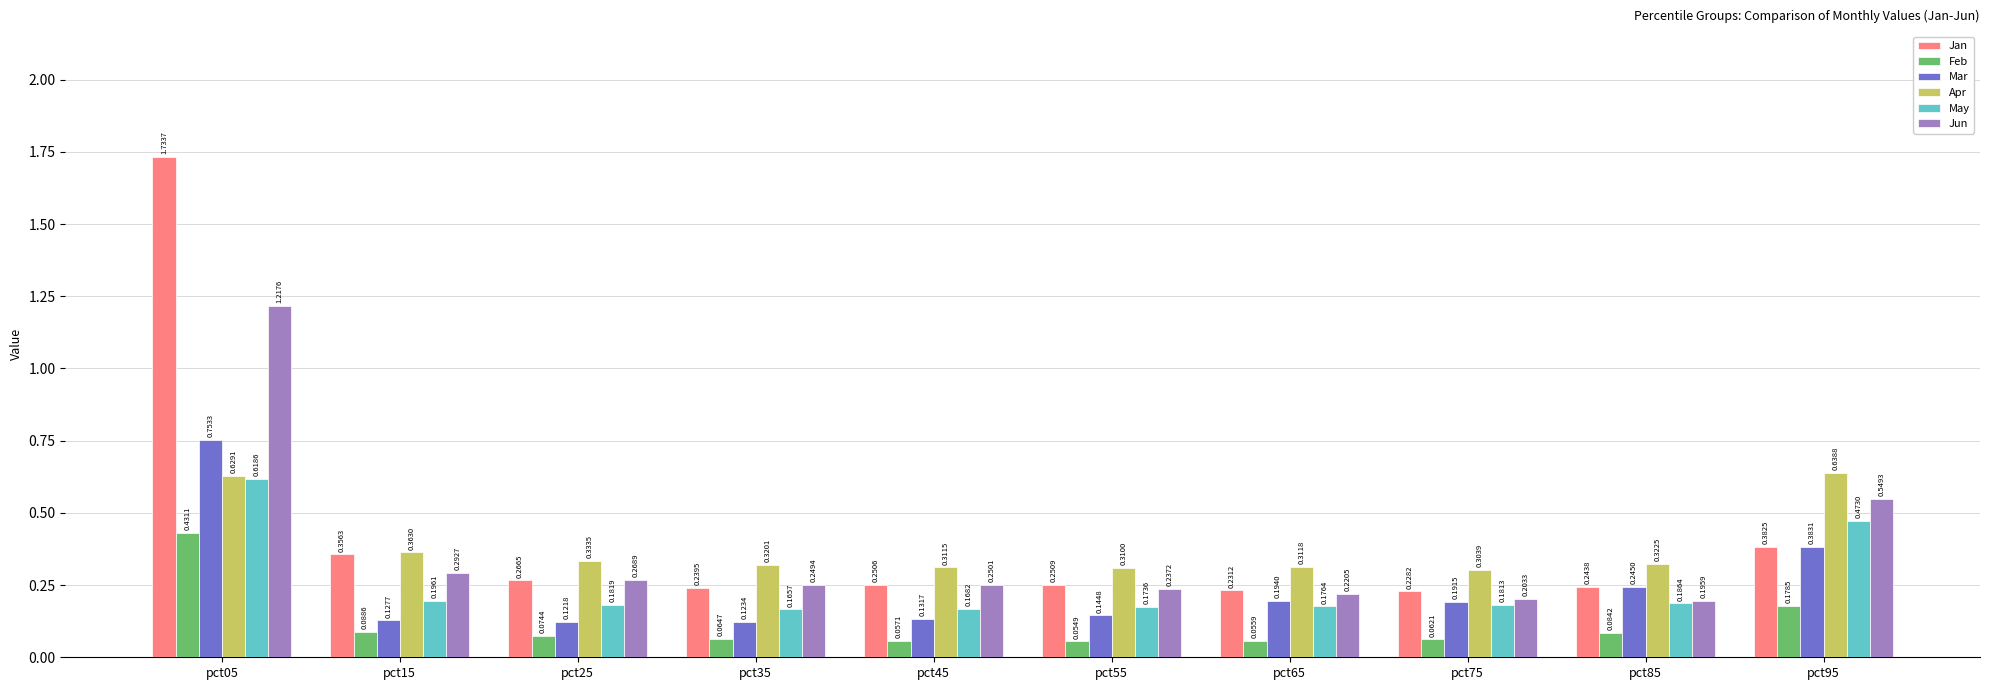

What is the sum of all Jan values?

4.2